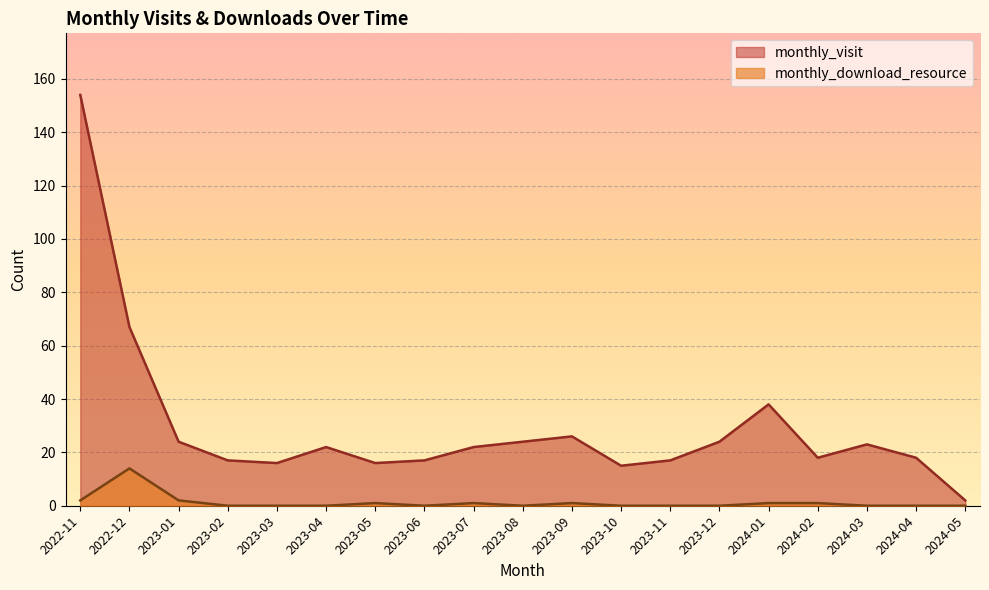

What is the total value across all series at 2023-05?

17